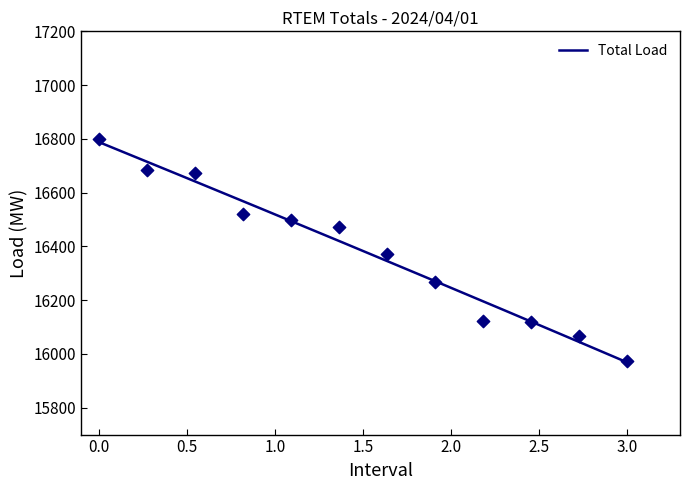

Which has a higher value, 1 or 3?

1